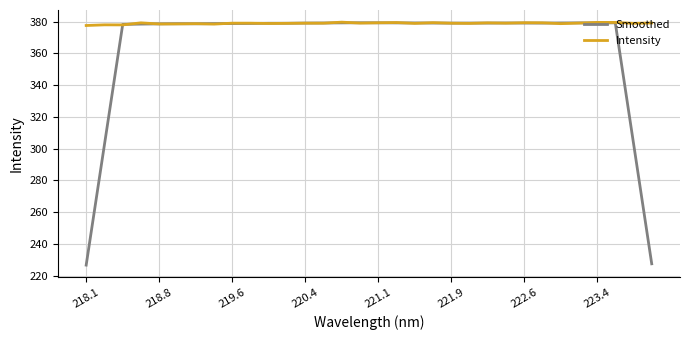

Which series has the largest total across all categories?

Intensity